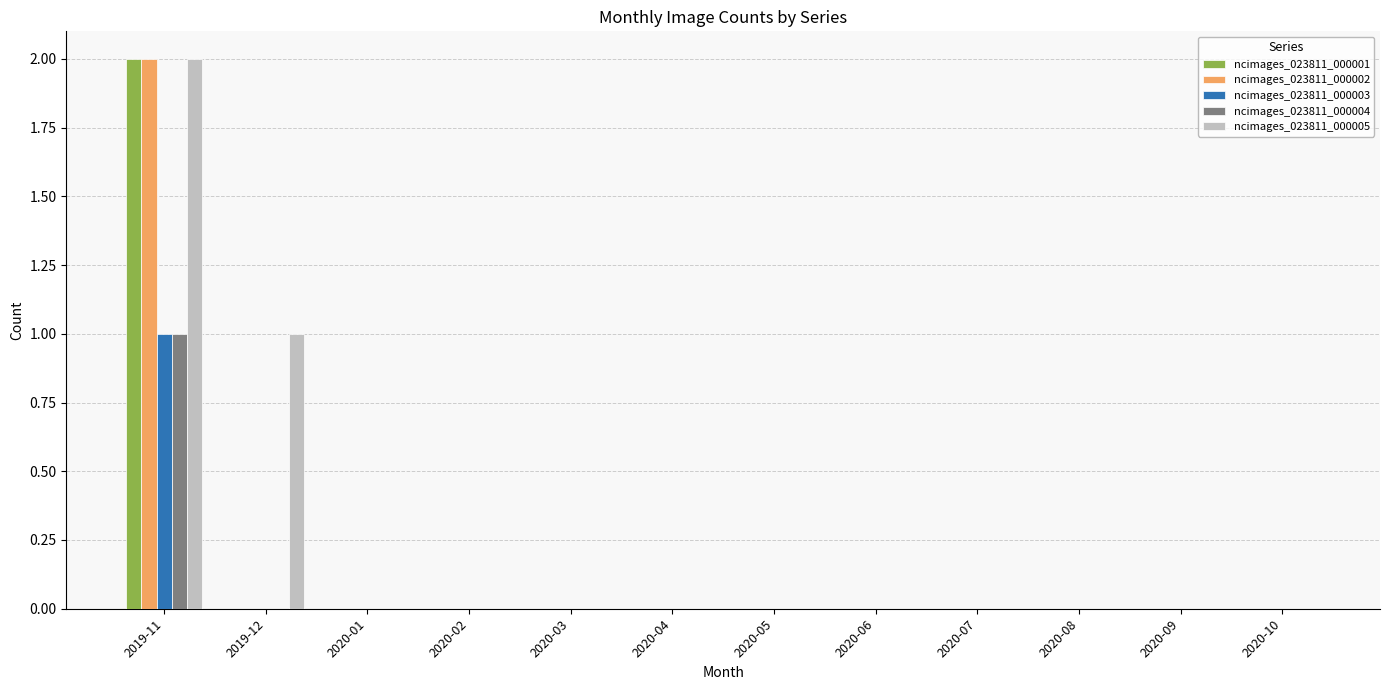

The value of ncimages_023811_000003 at 2019-11 is 0. True or false?

False